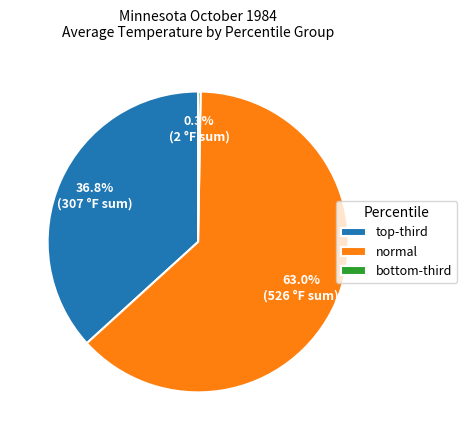

Does normal account for over 50% of the chart?

Yes